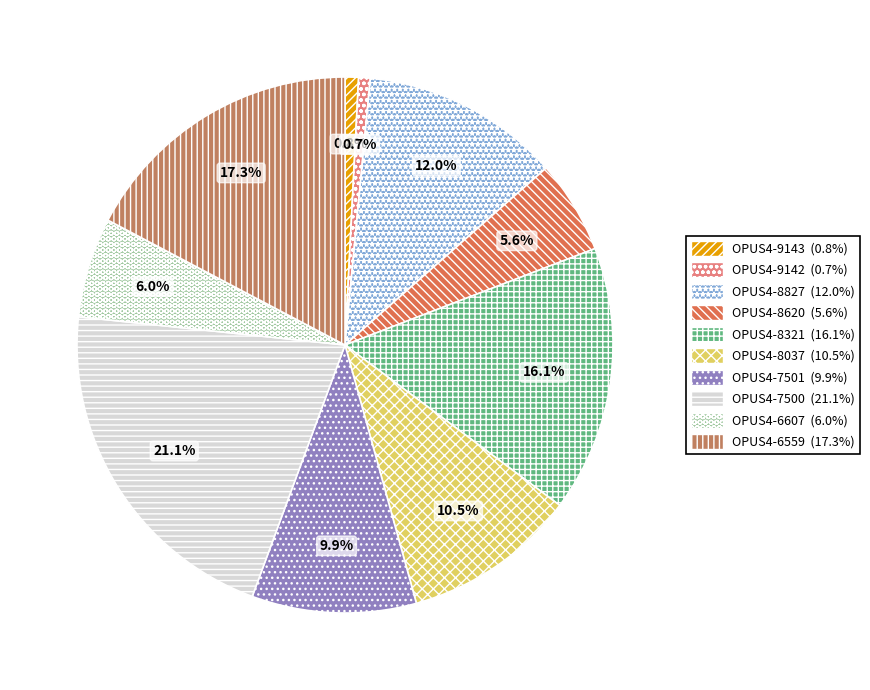

Is it true that OPUS4-7501 is 24% of the pie?

False